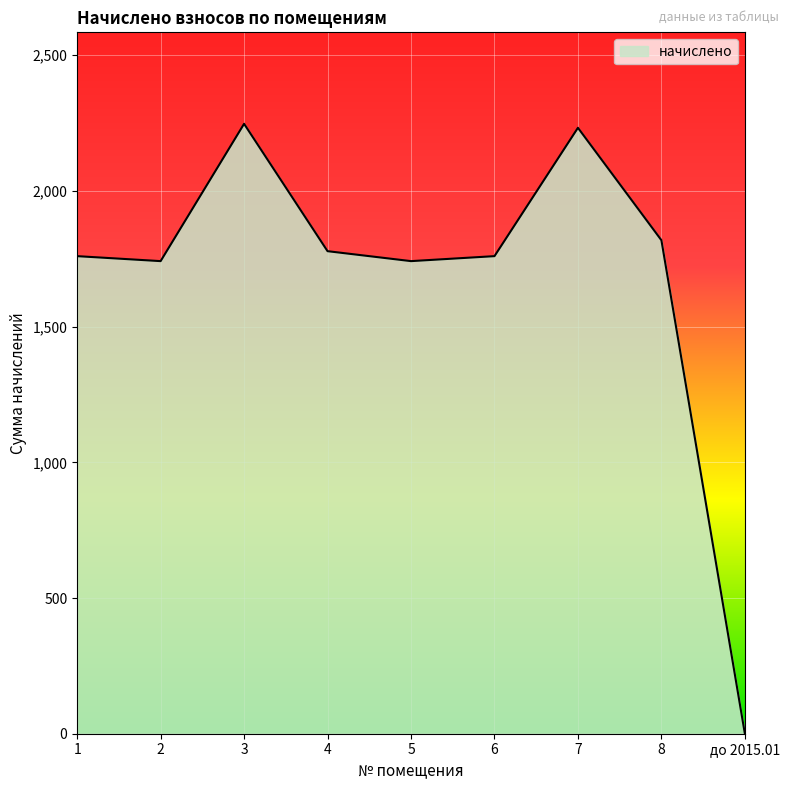

How many interior local peaks (higher than both neighbors) does the data have?

2